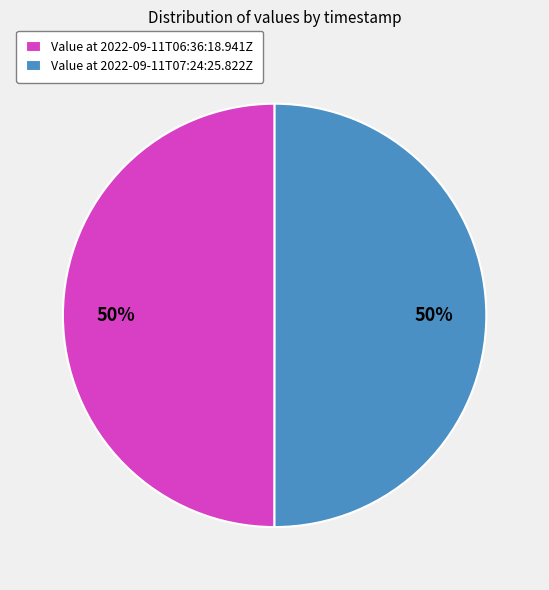

True or false: Value at 2022-09-11T06:36:18.941Z accounts for 38% of the total.

False